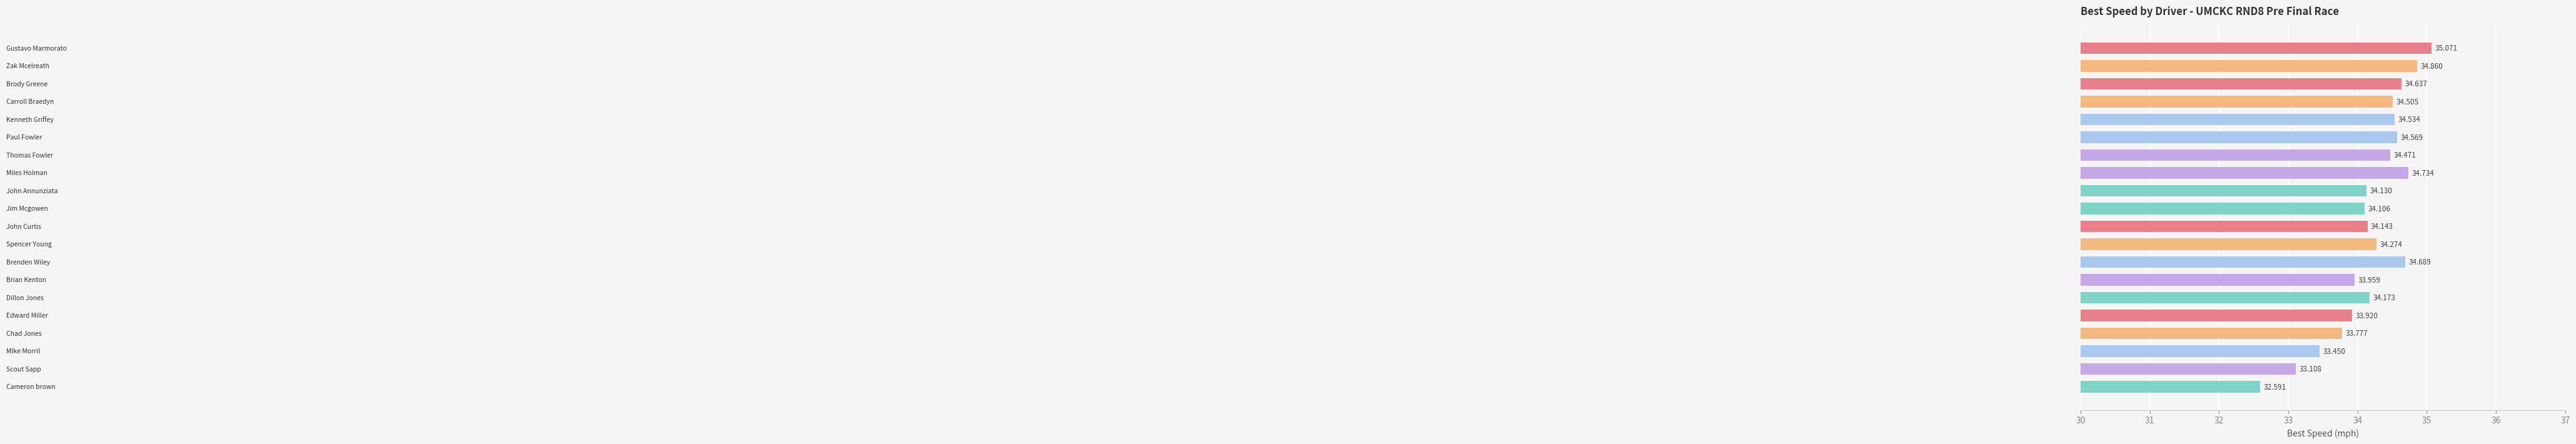

What is the maximum value shown in the chart?

35.1